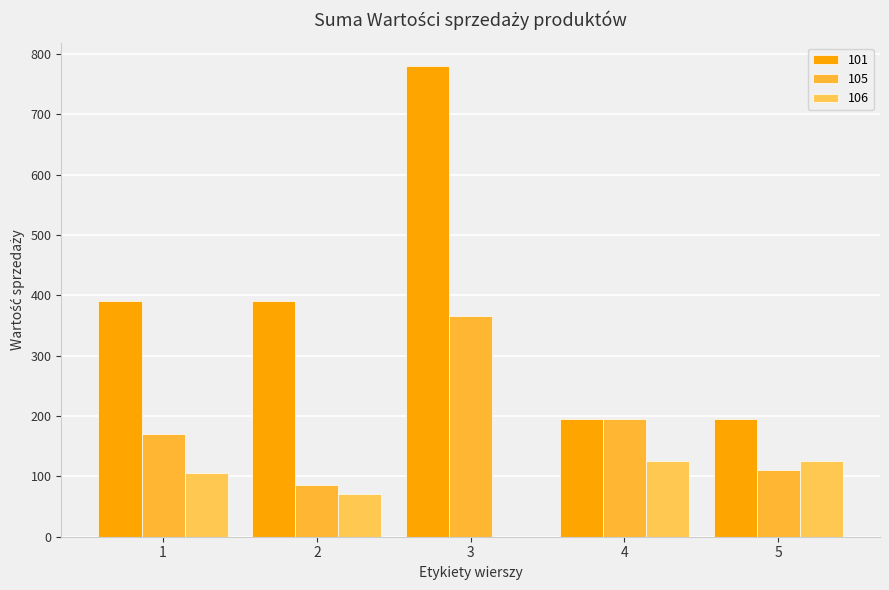

What are all the series names shown in the legend?

101, 105, 106